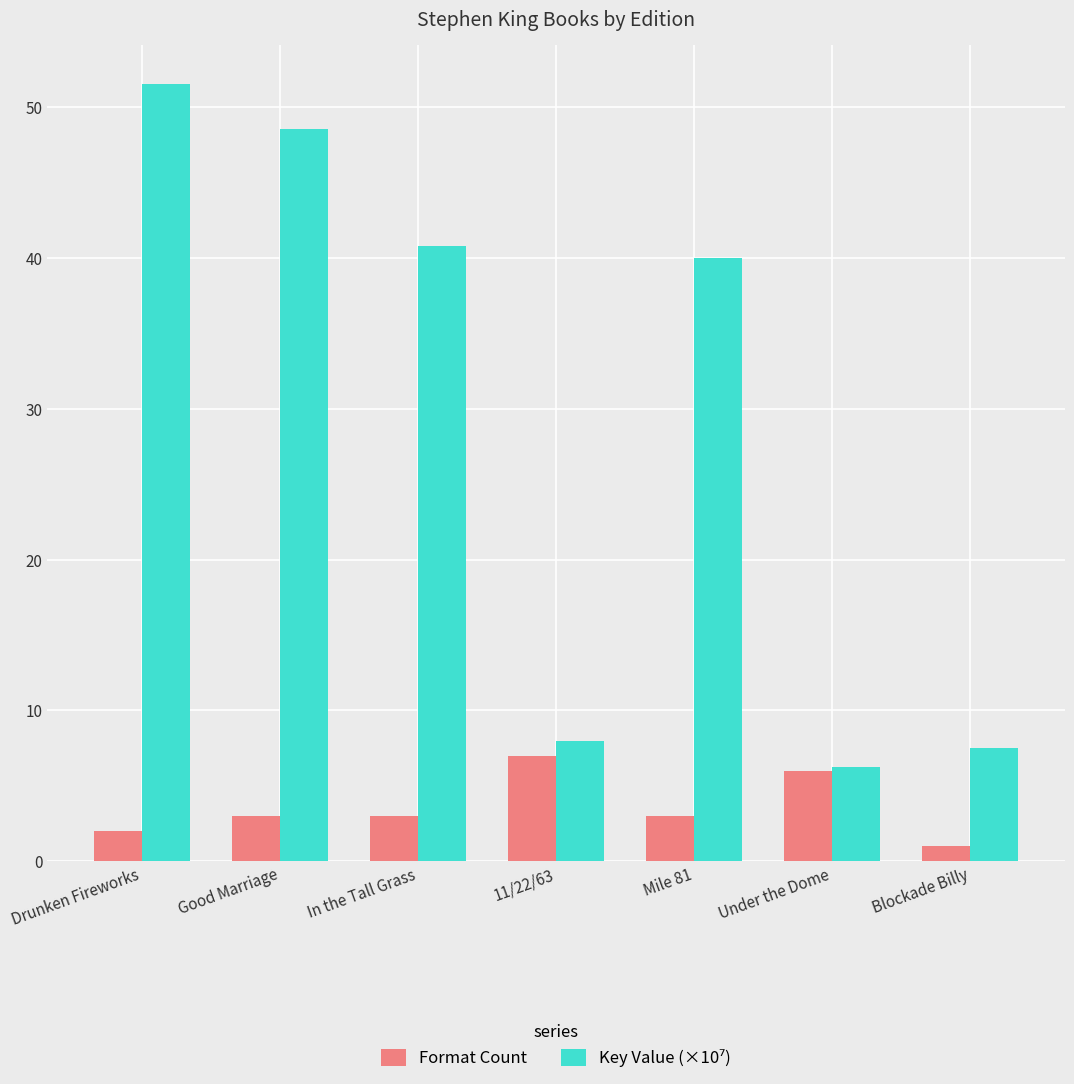

What is the sum of the Format Count values at Drunken Fireworks and 11/22/63?

9.0